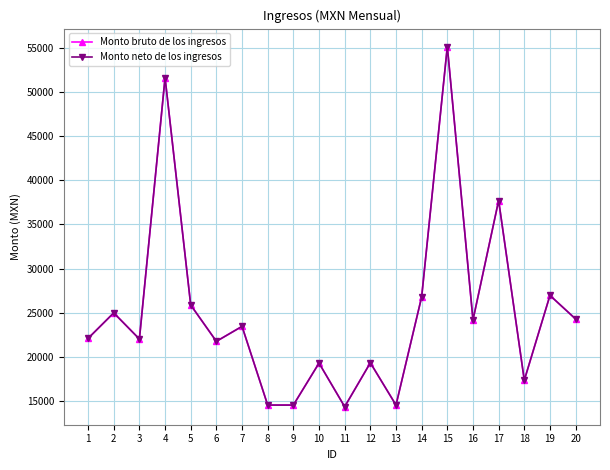

Does the chart have visible grid lines?

Yes